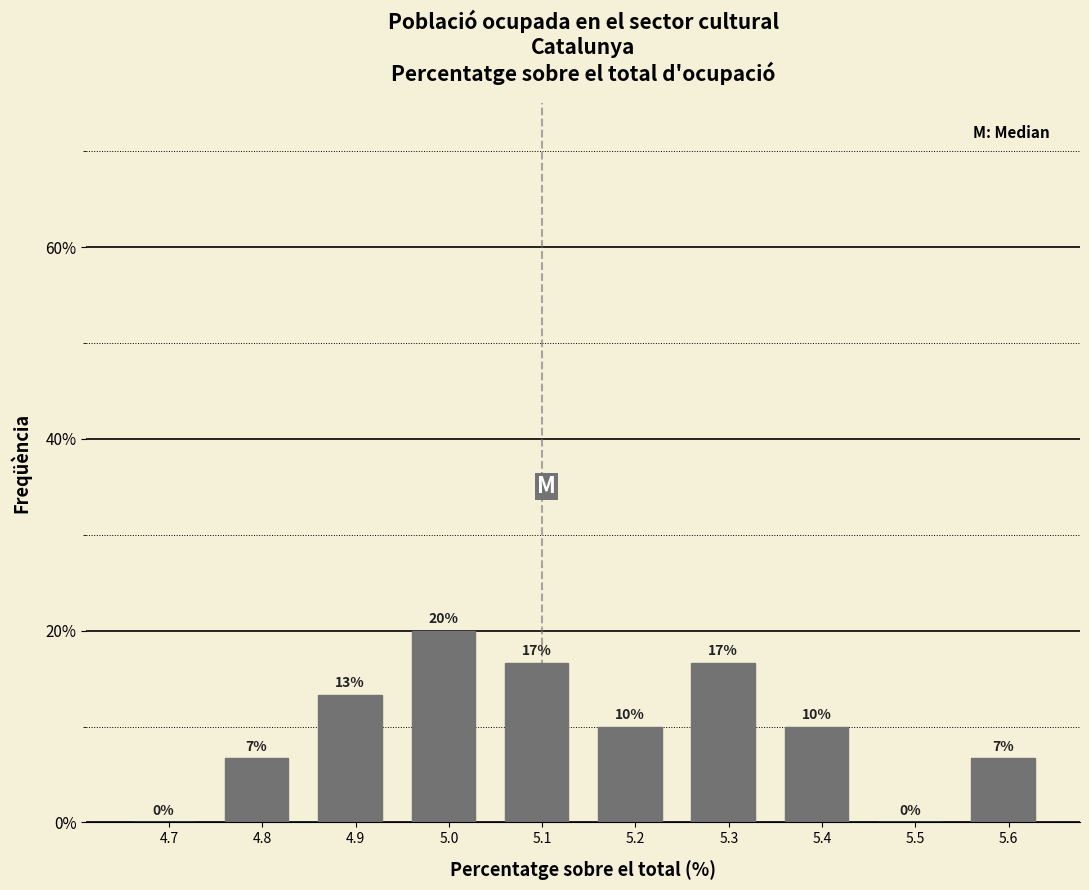

The chart shows a value of 7.3 at 5.1. True or false?

False